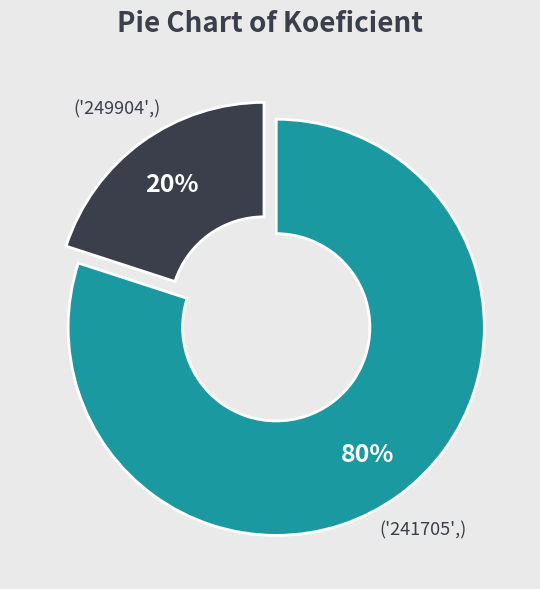

To the nearest percent, what is the difference between the largest and smallest slice percentages?

60%